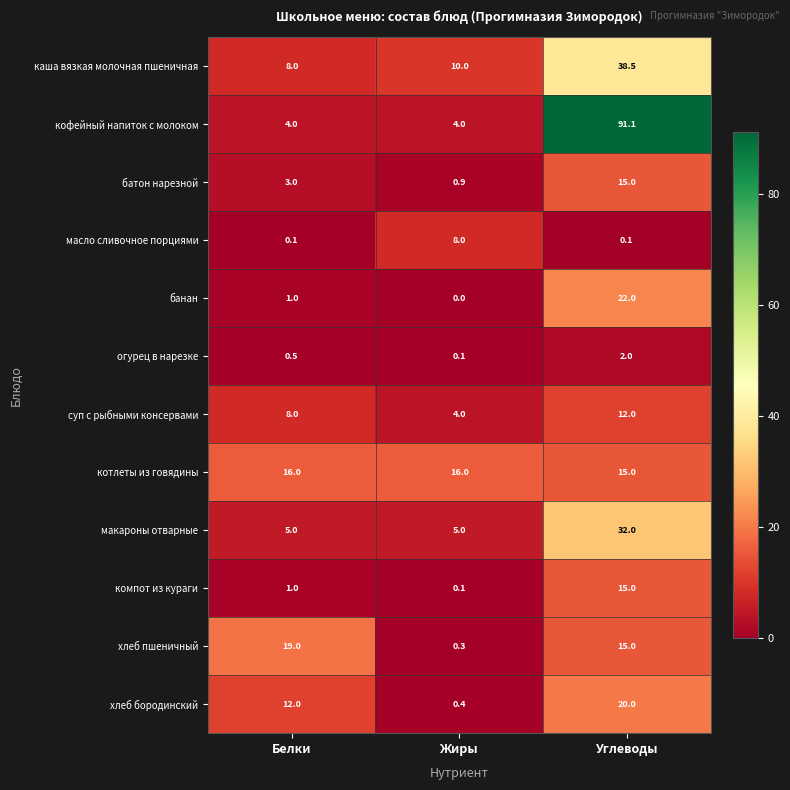

How many data points does each series have?

3